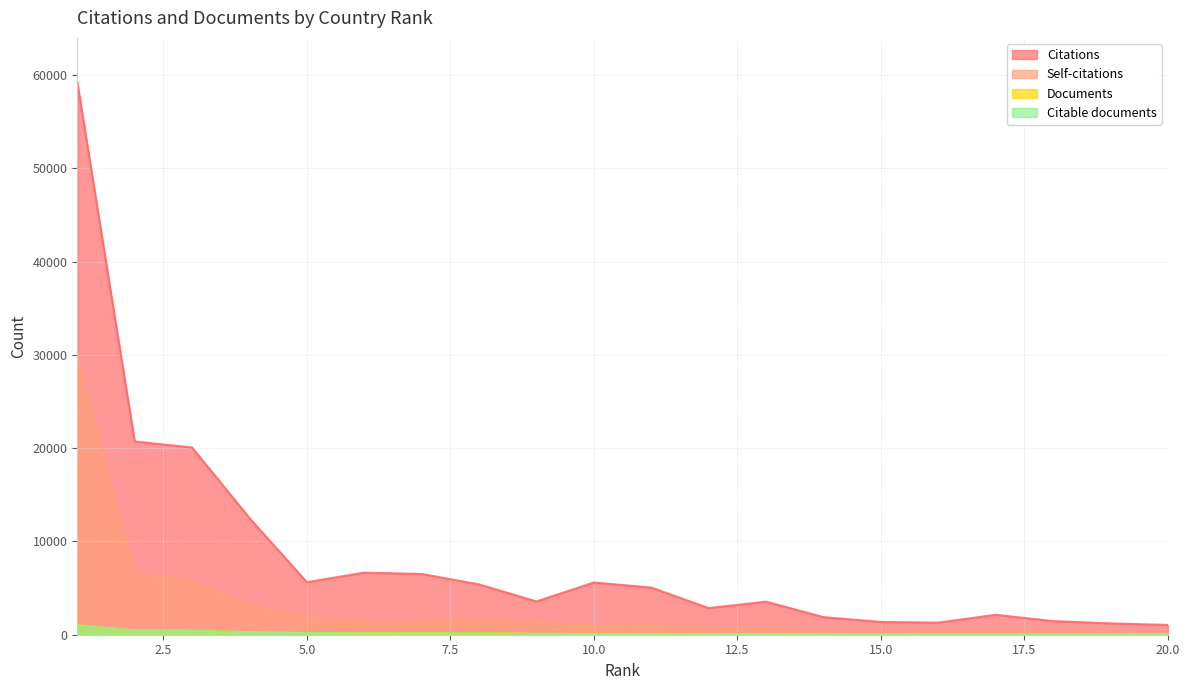

What is the value of the Citations point at the 6th from the left?

6658